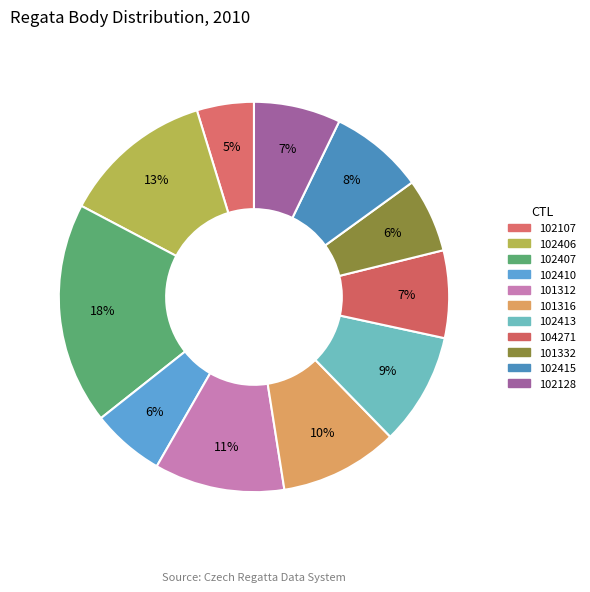

What is the largest slice in the pie chart?

102407